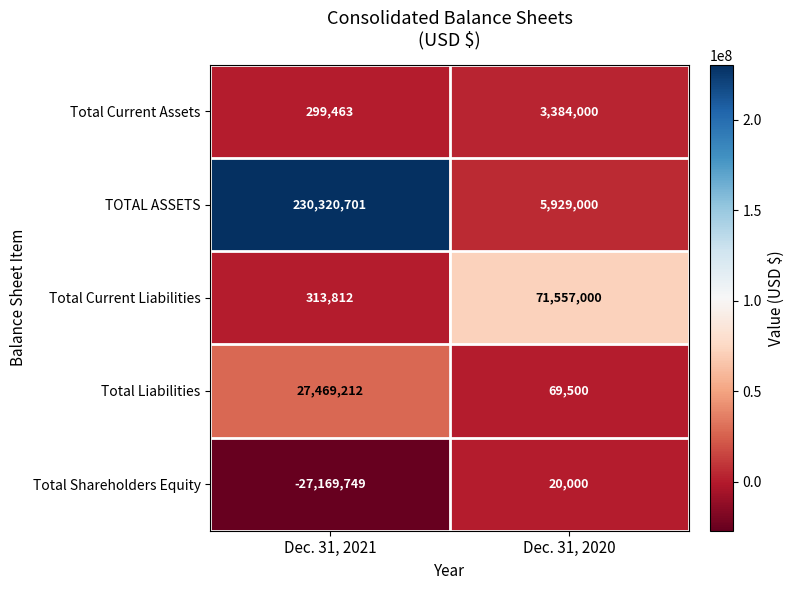

What is the spread (max minus min) of values at Dec. 31, 2020?

71537000